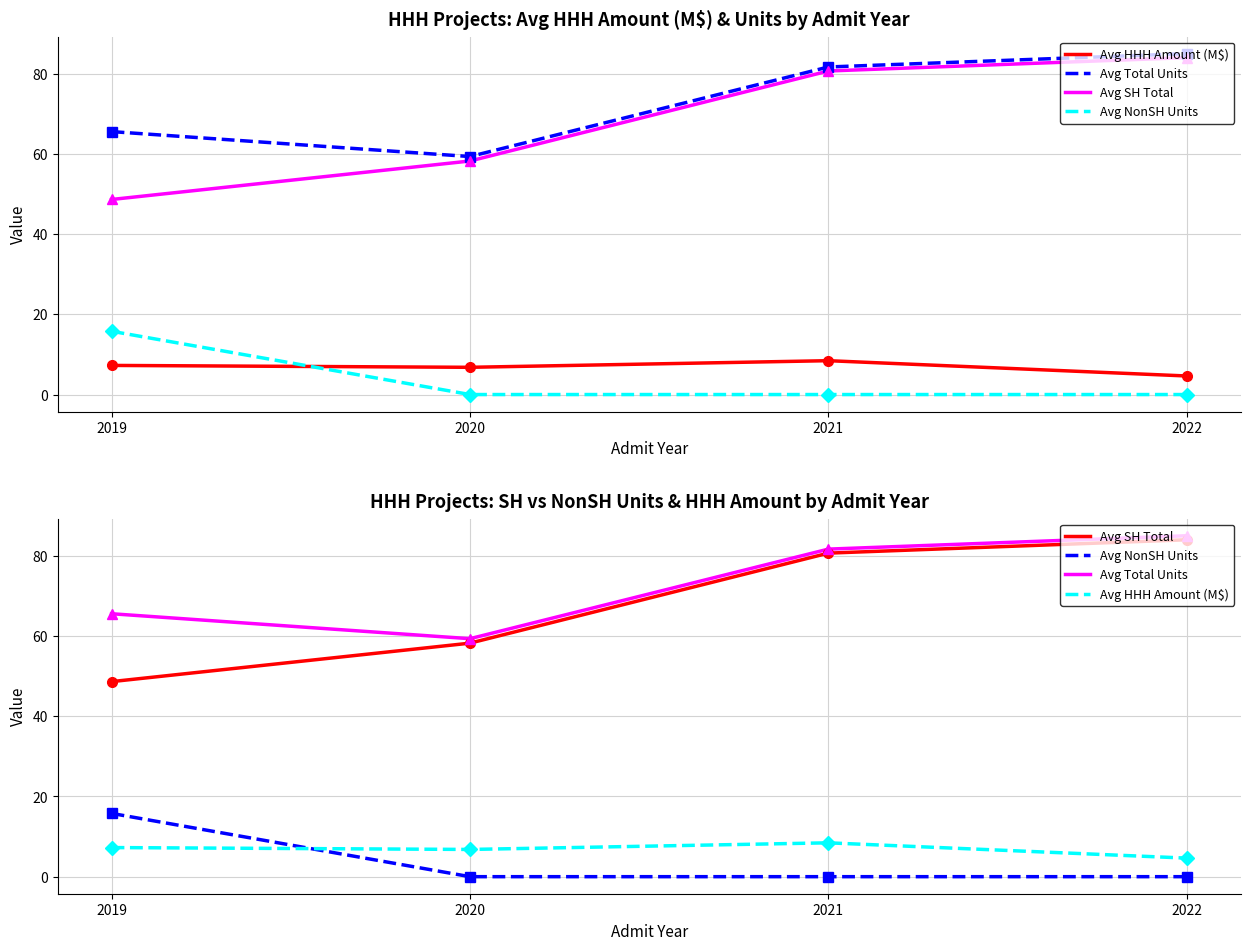

Which series has the widest spread of values?

Avg SH Total